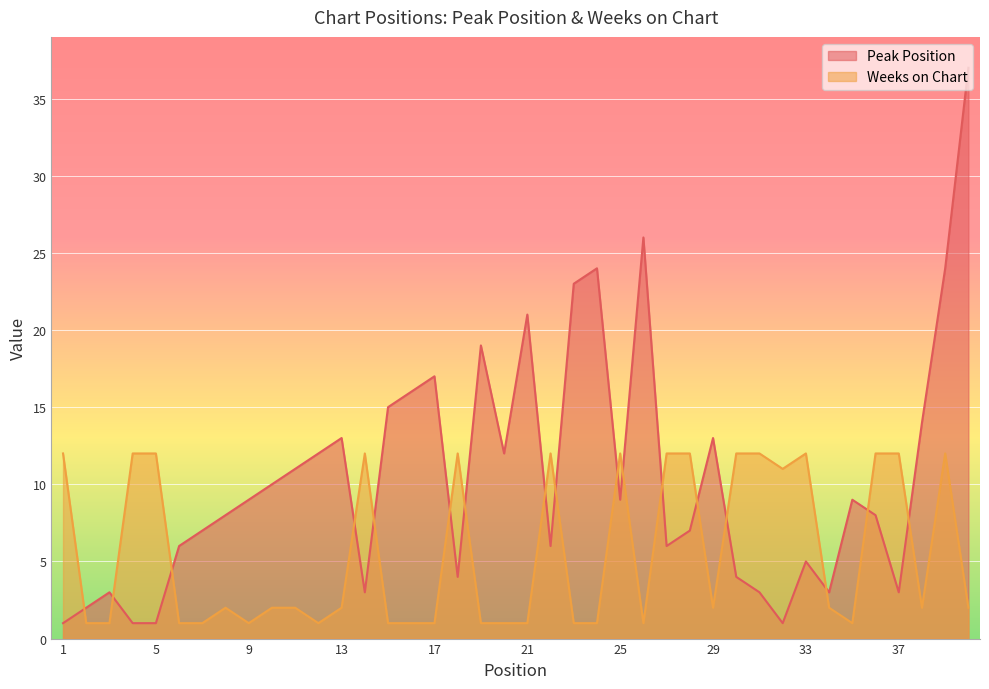

Between which two adjacent categories do Peak Position and Weeks on Chart first intersect?

1 and 2